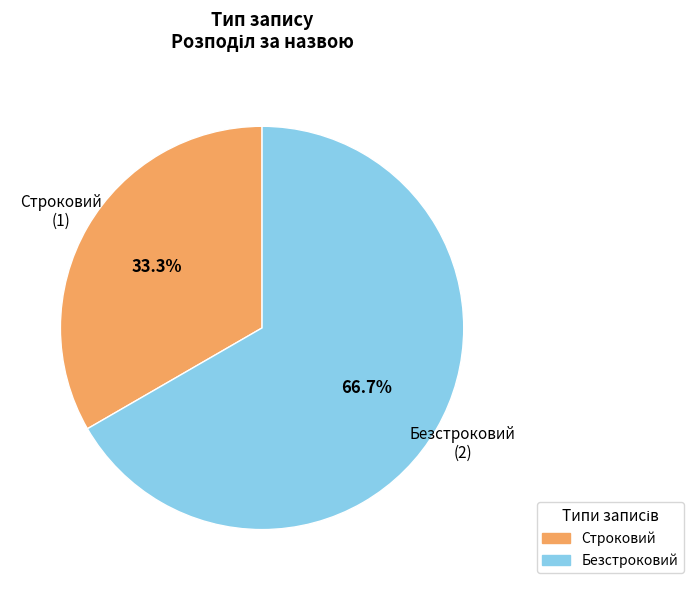

Rank the categories by value from lowest to highest.

Строковий, Безстроковий